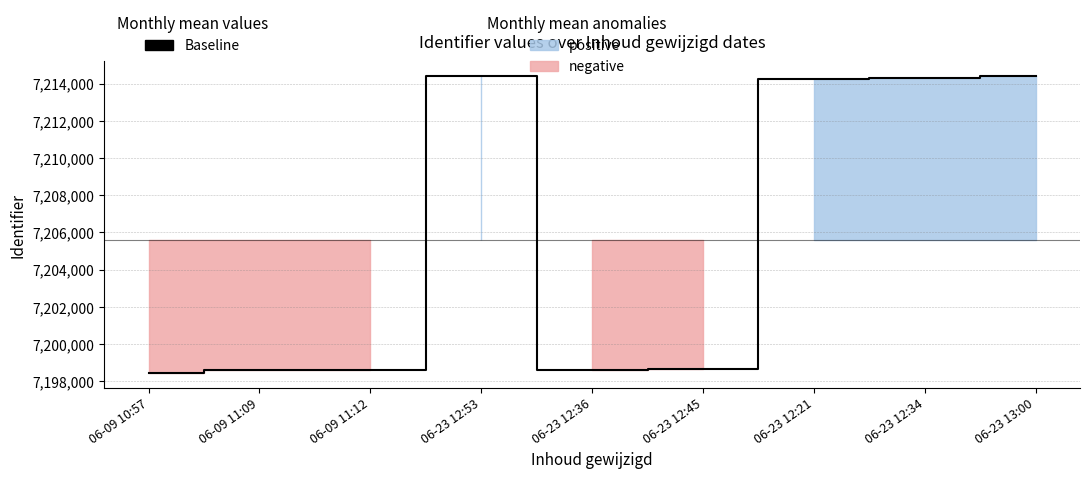

What is the approximate value at 06-09 11:09, to the nearest 50?

7198600